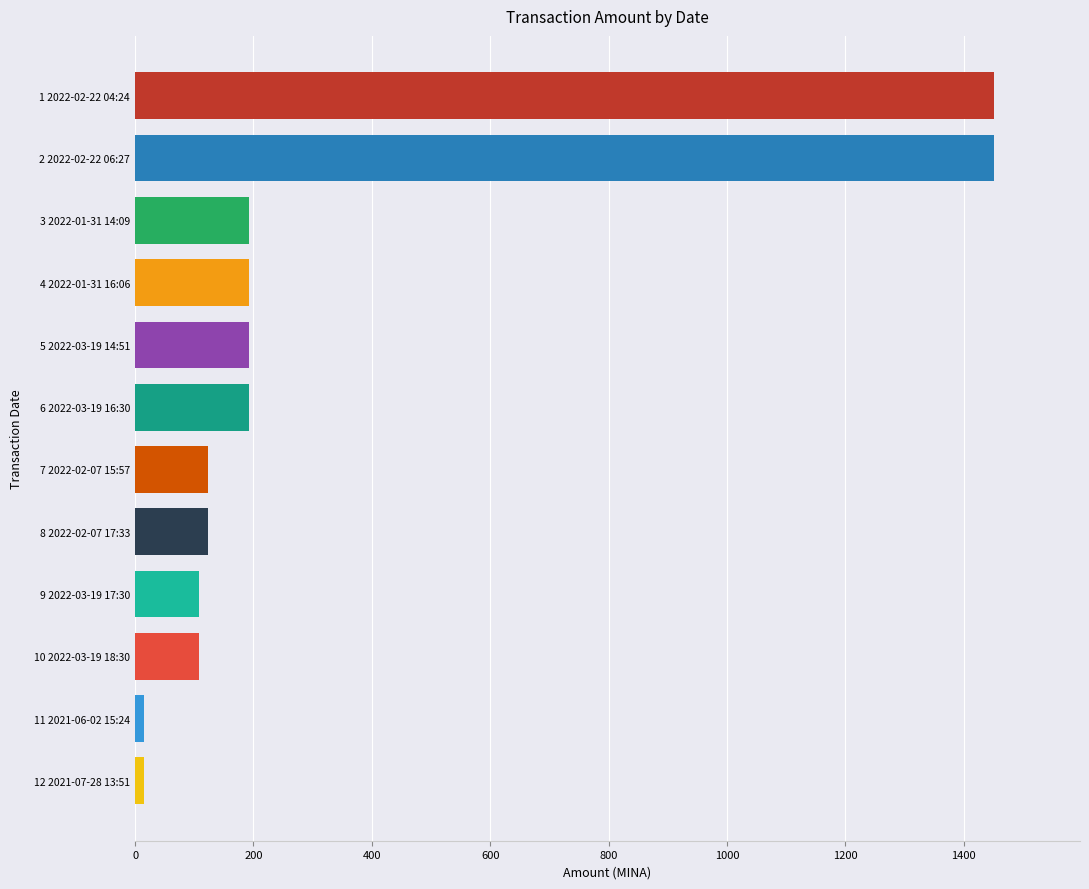

What is the difference between the maximum and minimum values?

1436.3